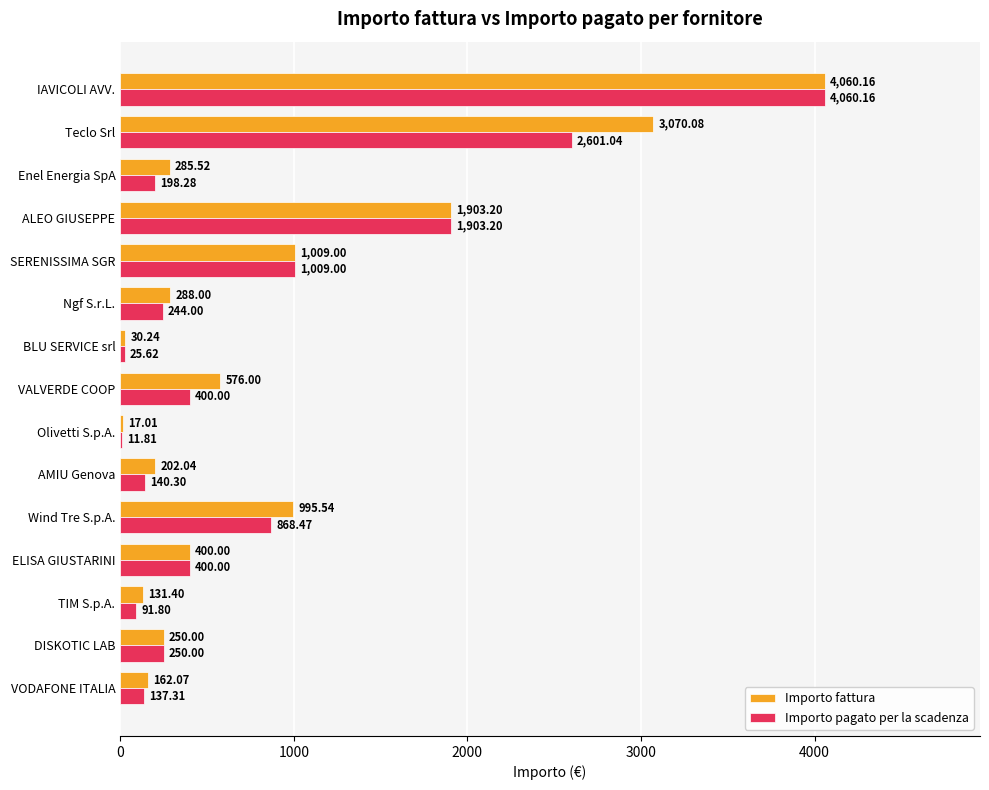

How many series are shown in this chart?

2